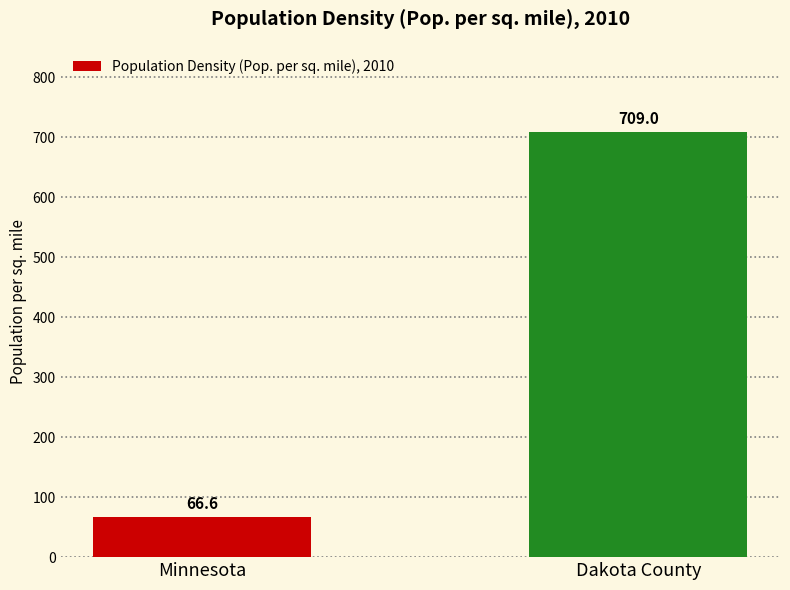

What is the value of the 1st bar from the left?

66.6